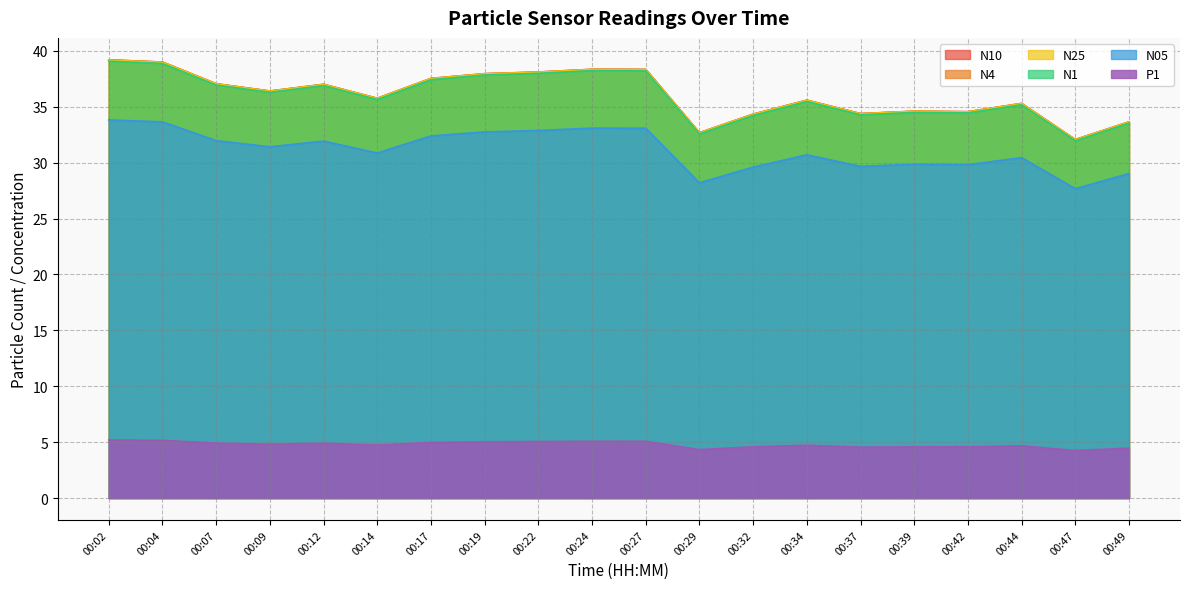

How many lines are shown in the chart?

6